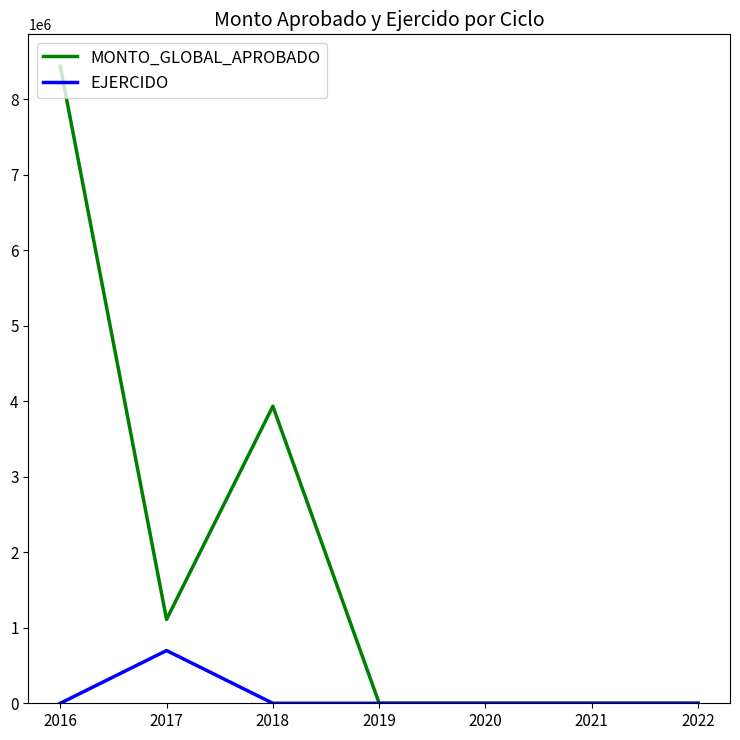

What is the difference between the MONTO_GLOBAL_APROBADO values at 2019 and 2016?

8438292.4